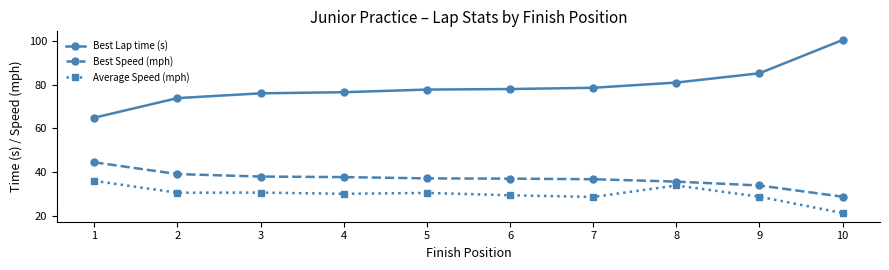

What is the value of the Best Speed (mph) point at the 6th from the left?

37.0